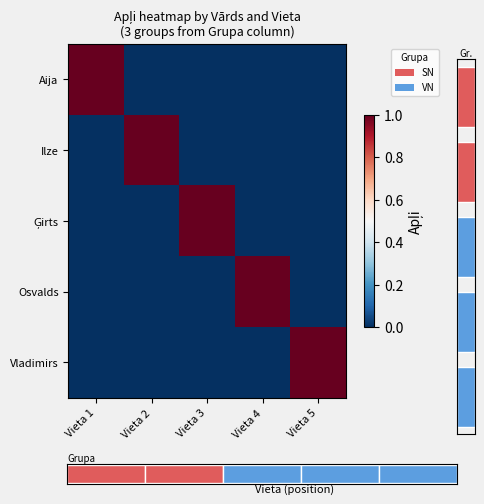

List the series in order of their peak value, lowest first.

Aija, Ilze, Ģirts, Osvalds, Vladimirs